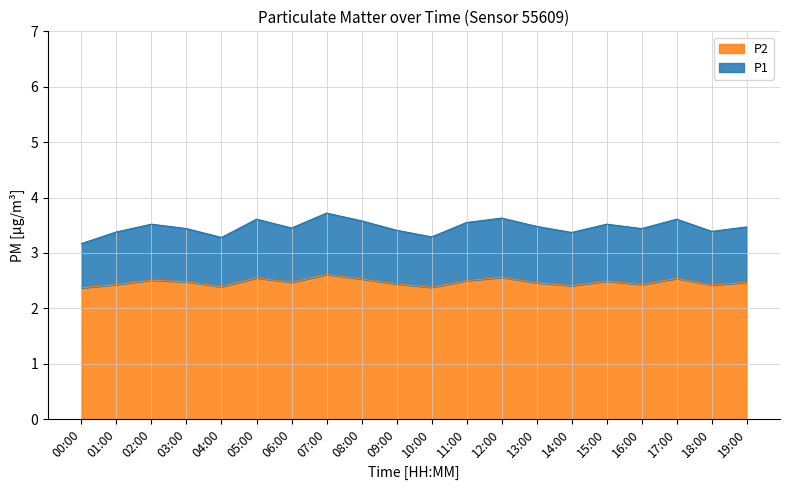

True or false: P1 and P2 intersect in this chart.

False